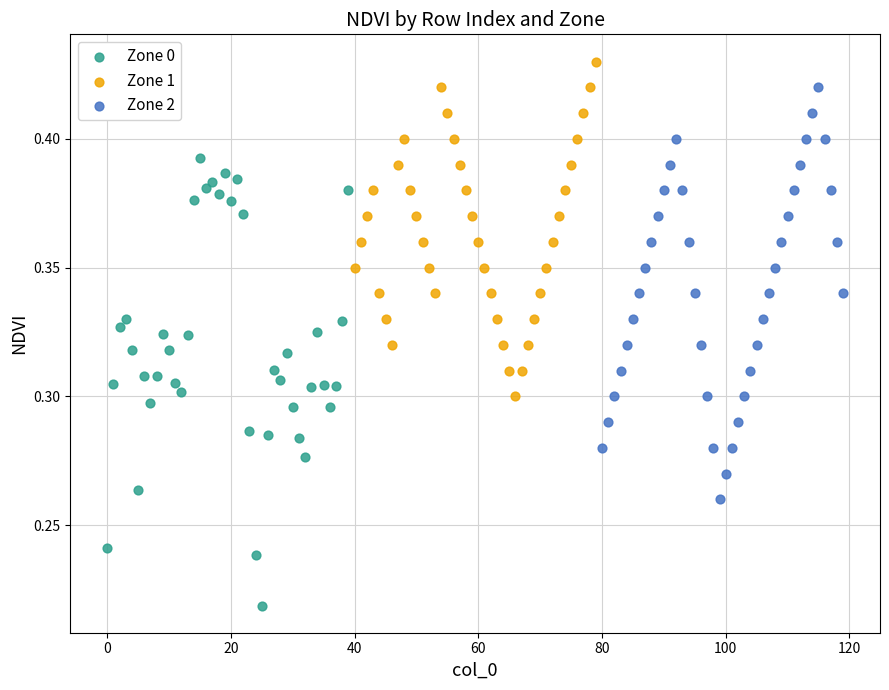

Which series contains the lowest Y value?

Zone 0